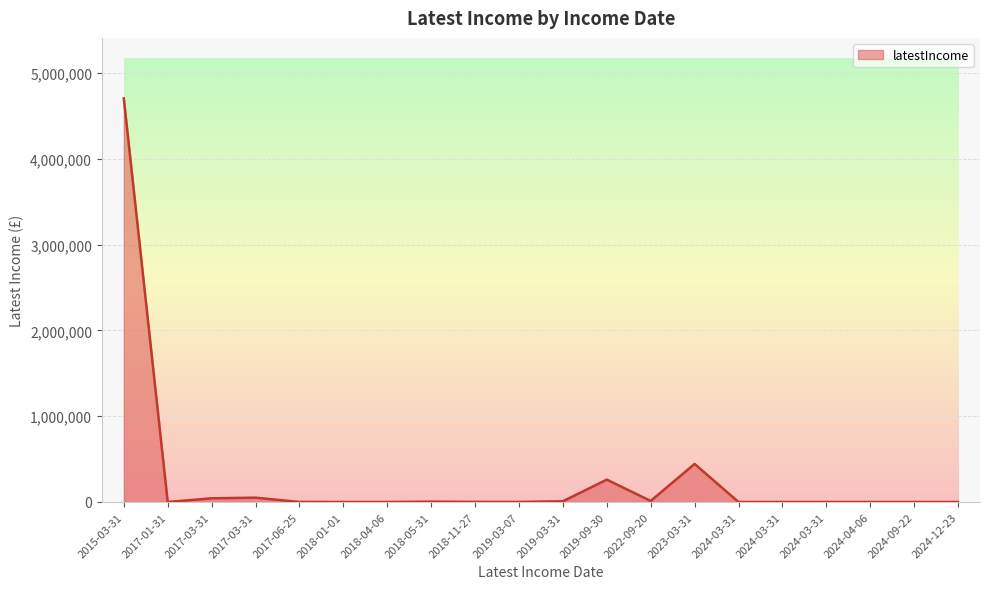

Which has a higher value, 2019-03-07 or 2022-09-20?

2022-09-20